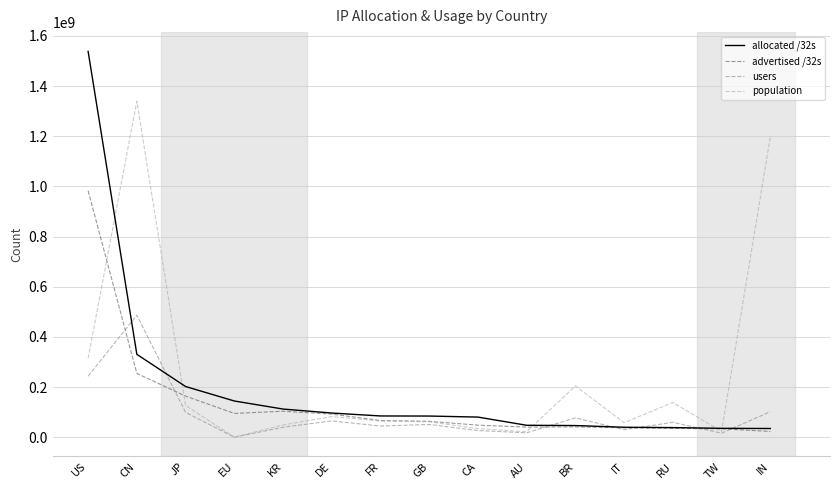

List the series in order of their peak value, highest first.

allocated /32s, population, advertised /32s, users